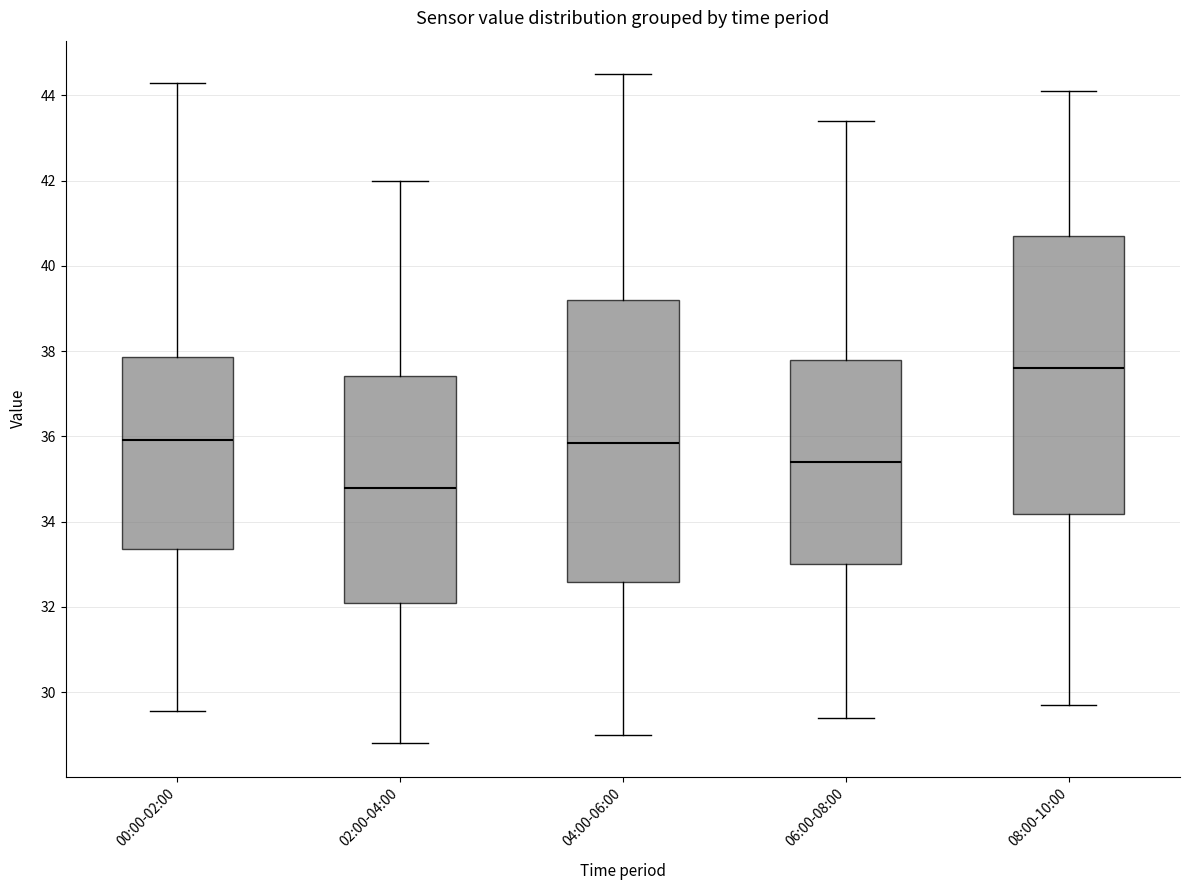

Where is the upper edge of the box for 08:00-10:00 on the y-axis? The values are not printed on the chart, so give them approximately, as read against the axis.

40.8